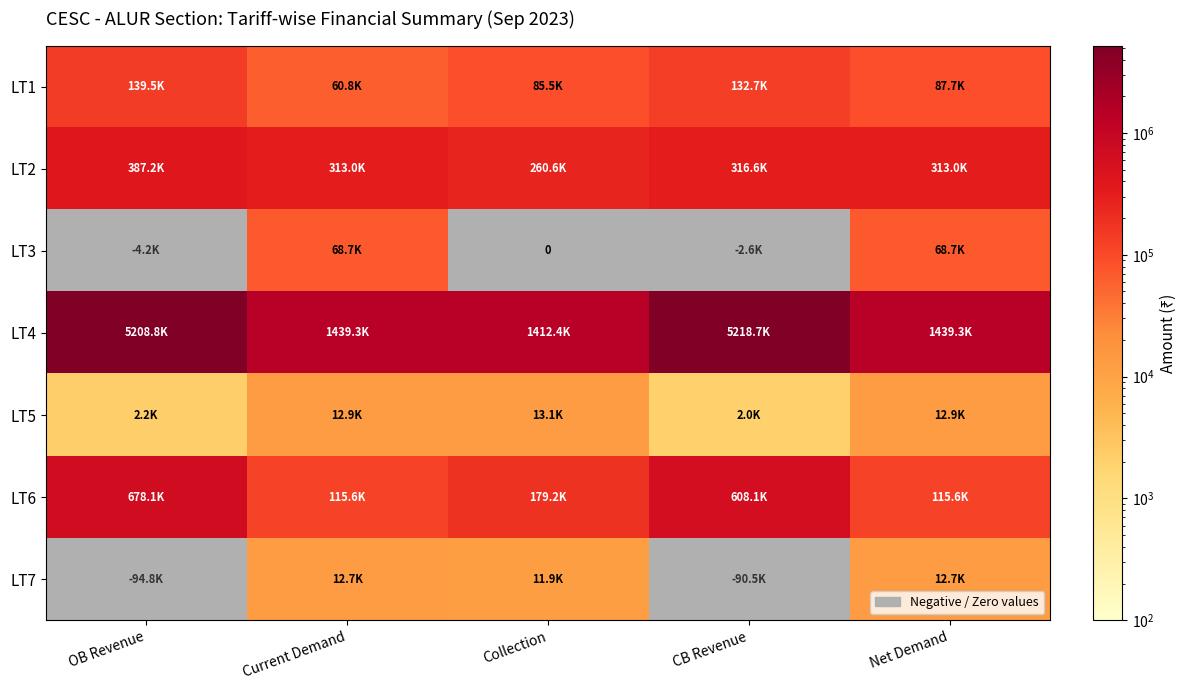

How many series are shown in this chart?

7